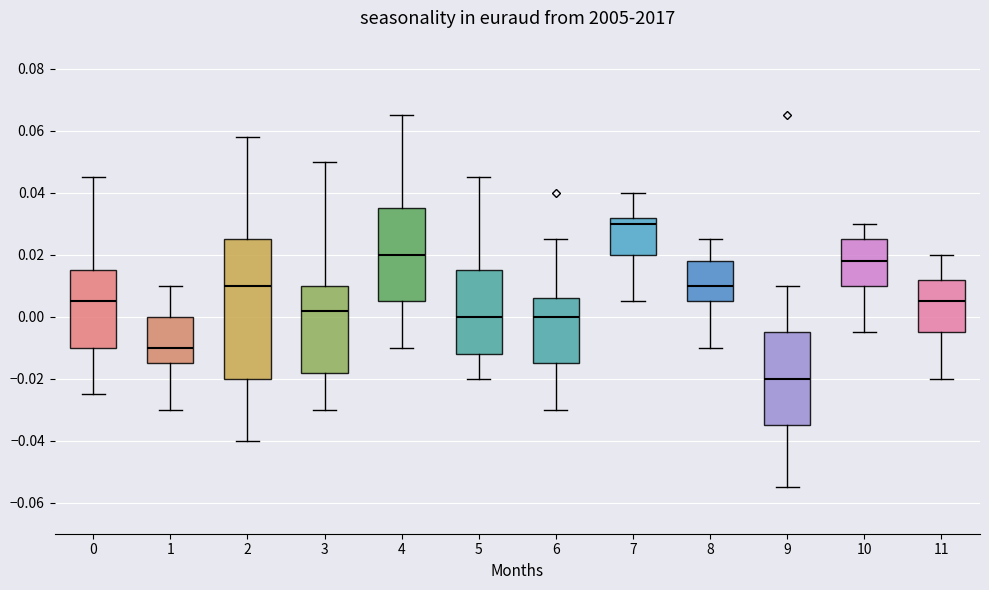

Reading left to right, transcribe this box plot: for each box, give where its median line is, the range the box spans, and where its two whiskers end, as read against the y-axis. The values are not printed on the chart, so give them approximately, as read against the axis.

0: median 0.006, box -0.010 to 0.016, whiskers -0.024 to 0.046
1: median -0.010, box -0.014 to 0.000, whiskers -0.030 to 0.010
2: median 0.010, box -0.020 to 0.026, whiskers -0.040 to 0.058
3: median 0.002, box -0.018 to 0.010, whiskers -0.030 to 0.050
4: median 0.020, box 0.006 to 0.036, whiskers -0.010 to 0.066
5: median 0.000, box -0.012 to 0.016, whiskers -0.020 to 0.046
6: median 0.000, box -0.014 to 0.006, whiskers -0.030 to 0.026
7: median 0.030, box 0.020 to 0.032, whiskers 0.006 to 0.040
8: median 0.010, box 0.006 to 0.018, whiskers -0.010 to 0.026
9: median -0.020, box -0.034 to -0.004, whiskers -0.054 to 0.010
10: median 0.018, box 0.010 to 0.026, whiskers -0.004 to 0.030
11: median 0.006, box -0.004 to 0.012, whiskers -0.020 to 0.020